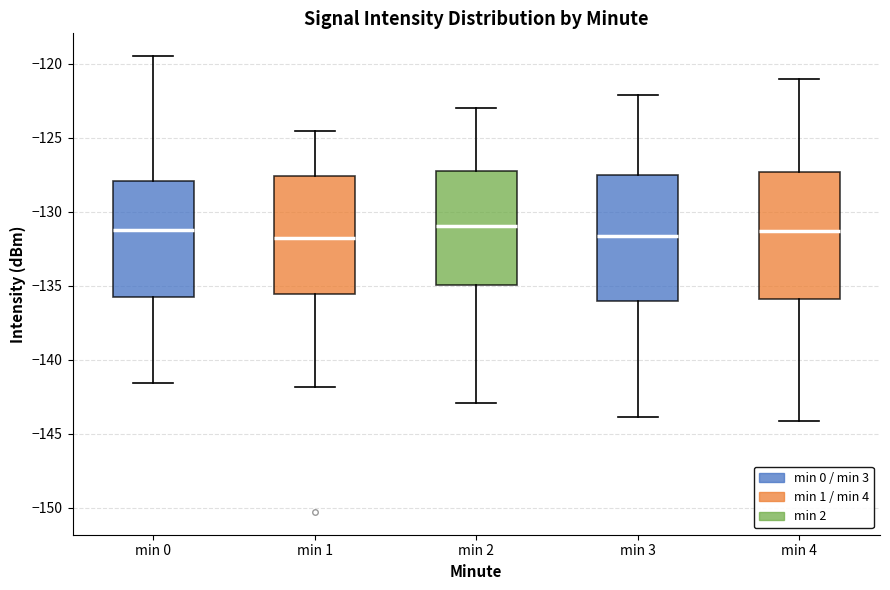

Reading left to right, transcribe this box plot: for each box, give where its median line is, the range the box spans, and where its two whiskers end, as read against the y-axis. The values are not printed on the chart, so give them approximately, as read against the axis.

min 0: median -131.5, box -136.0 to -128.0, whiskers -141.5 to -119.5
min 1: median -132.0, box -135.5 to -127.5, whiskers -142.0 to -124.5
min 2: median -131.0, box -135.0 to -127.5, whiskers -143.0 to -123.0
min 3: median -131.5, box -136.0 to -127.5, whiskers -144.0 to -122.0
min 4: median -131.5, box -136.0 to -127.5, whiskers -144.0 to -121.0